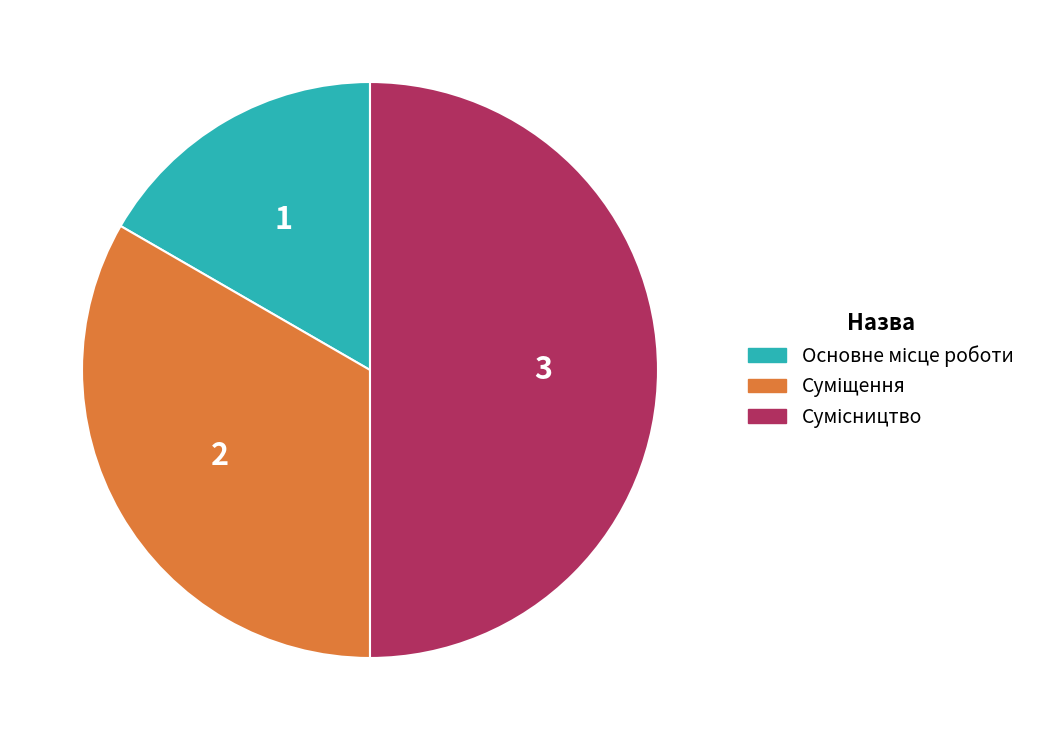

What is the smallest slice in the pie chart?

Основне місце роботи